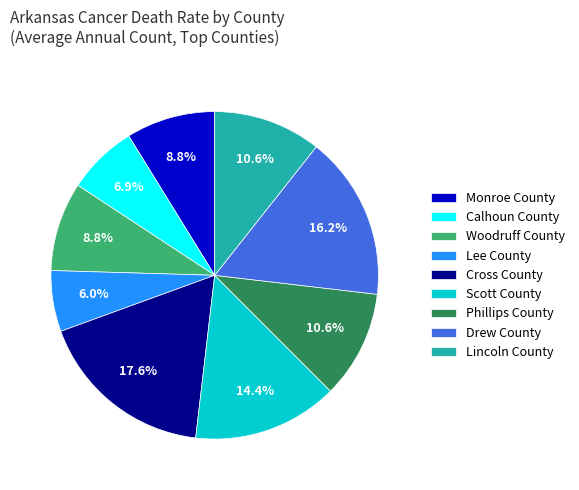

Does Scott County account for over 50% of the chart?

No